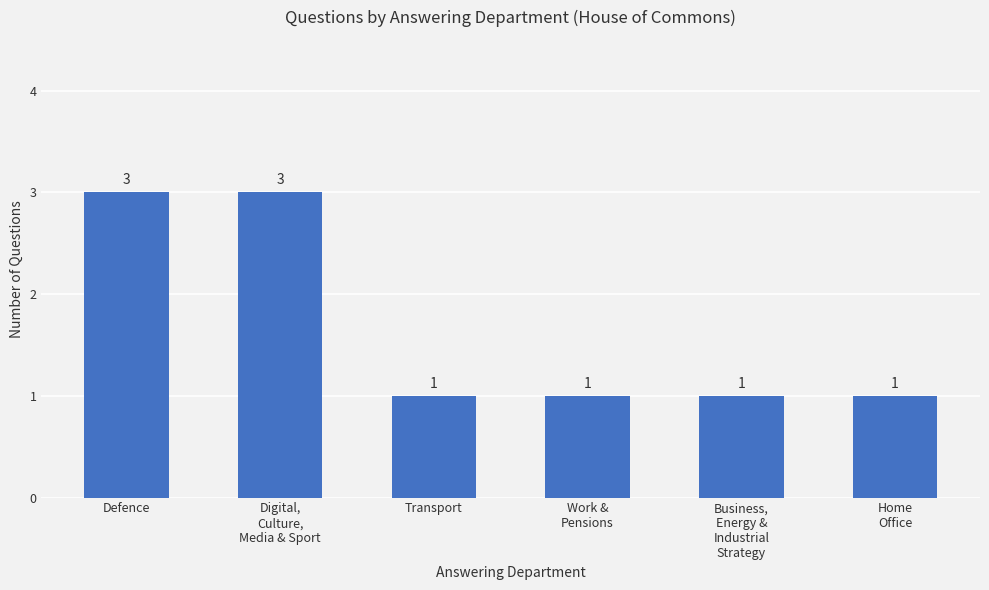

How many bars are there in total?

6